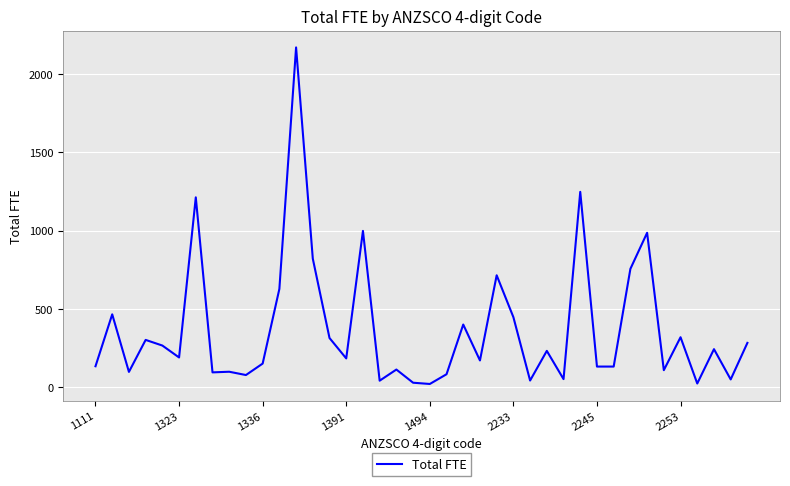

Does the chart have visible grid lines?

Yes